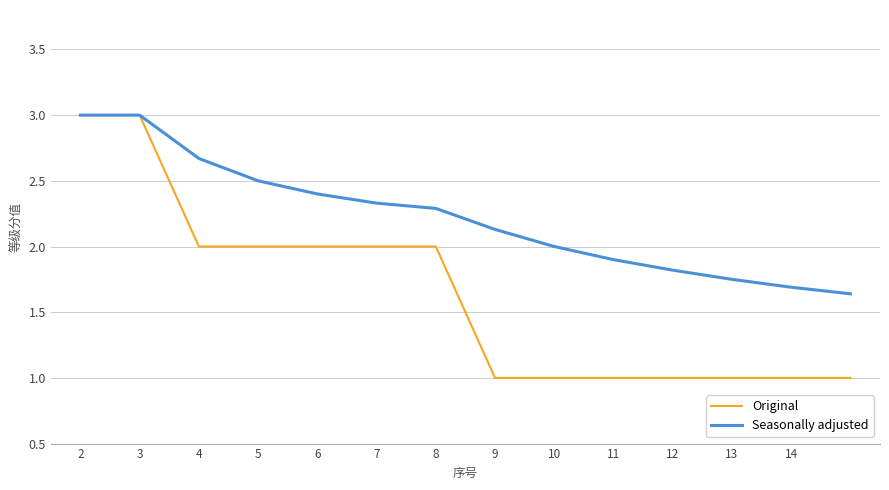

Which series has the widest spread of values?

Original